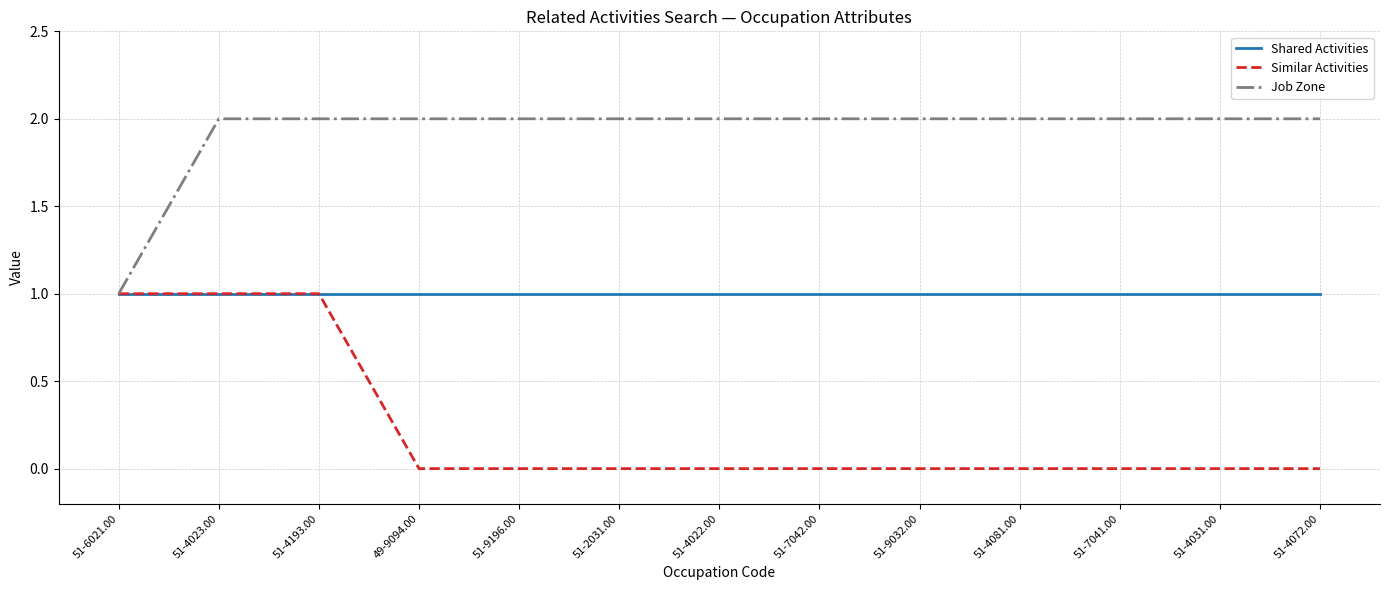

What position from the left is 51-6021.00?

1